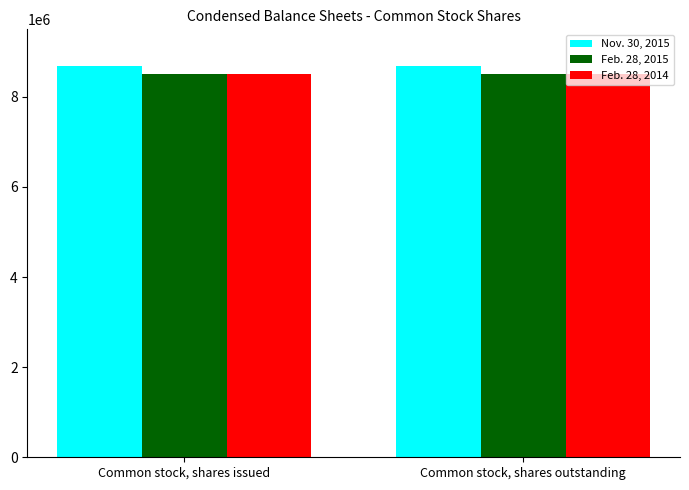

What is the label of the 2nd bar from the left?

Common stock, shares outstanding